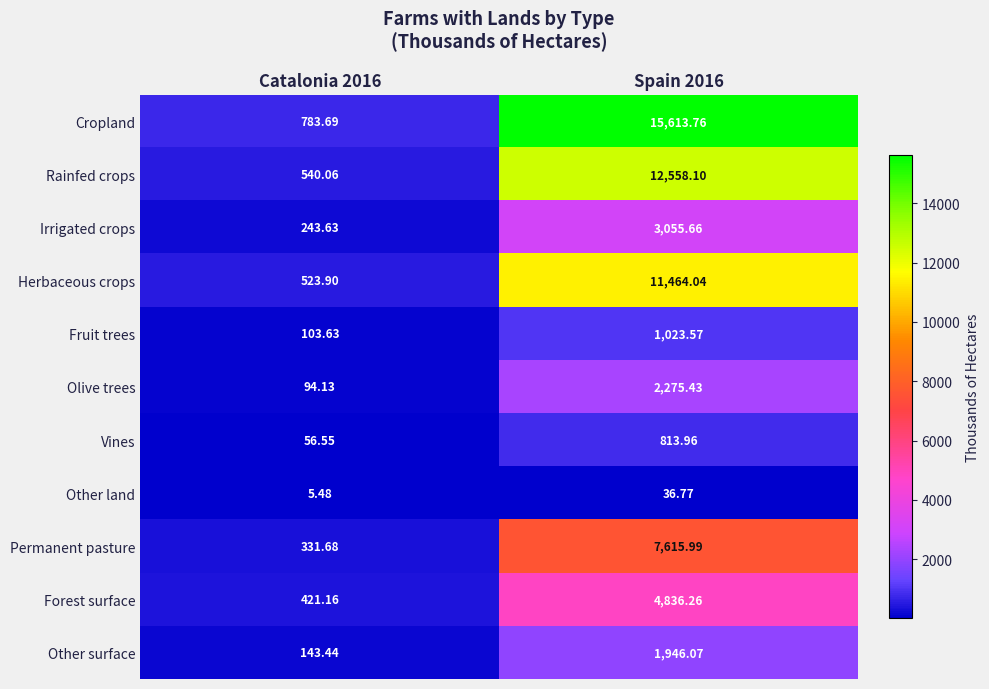

List the series in order of their peak value, lowest first.

Other land, Vines, Fruit trees, Other surface, Olive trees, Irrigated crops, Forest surface, Permanent pasture, Herbaceous crops, Rainfed crops, Cropland